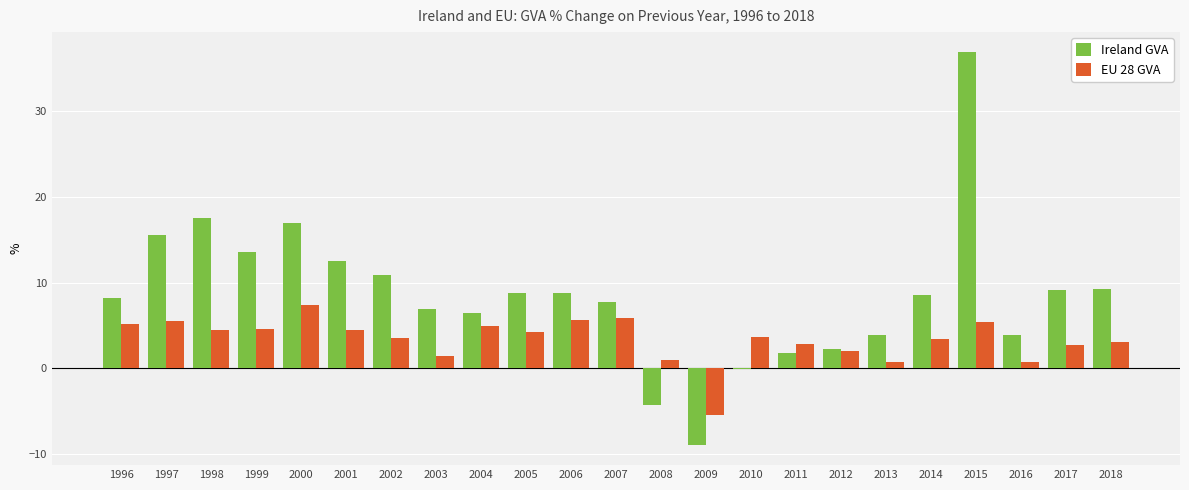

Between 2002 and 2010, which series saw the biggest shift?

Ireland GVA